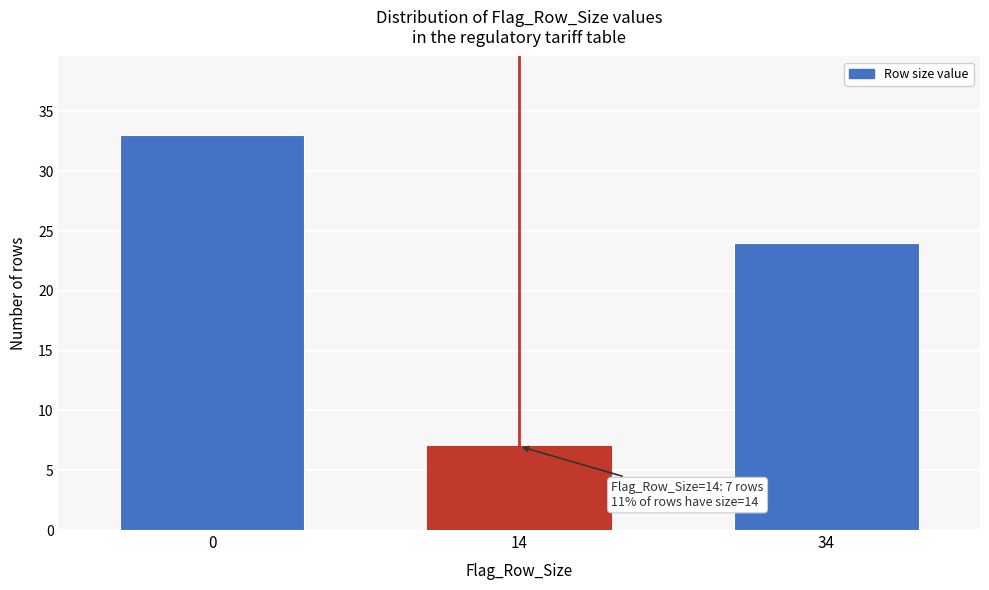

Reading left to right, list all the values displayed in this chart.

0=33	14=7	34=24